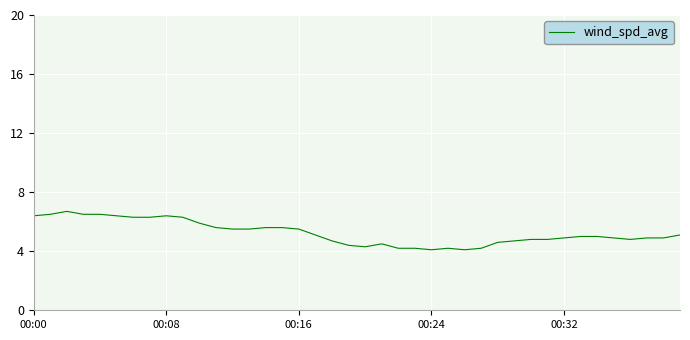

What is the difference between the maximum and minimum values?

2.6